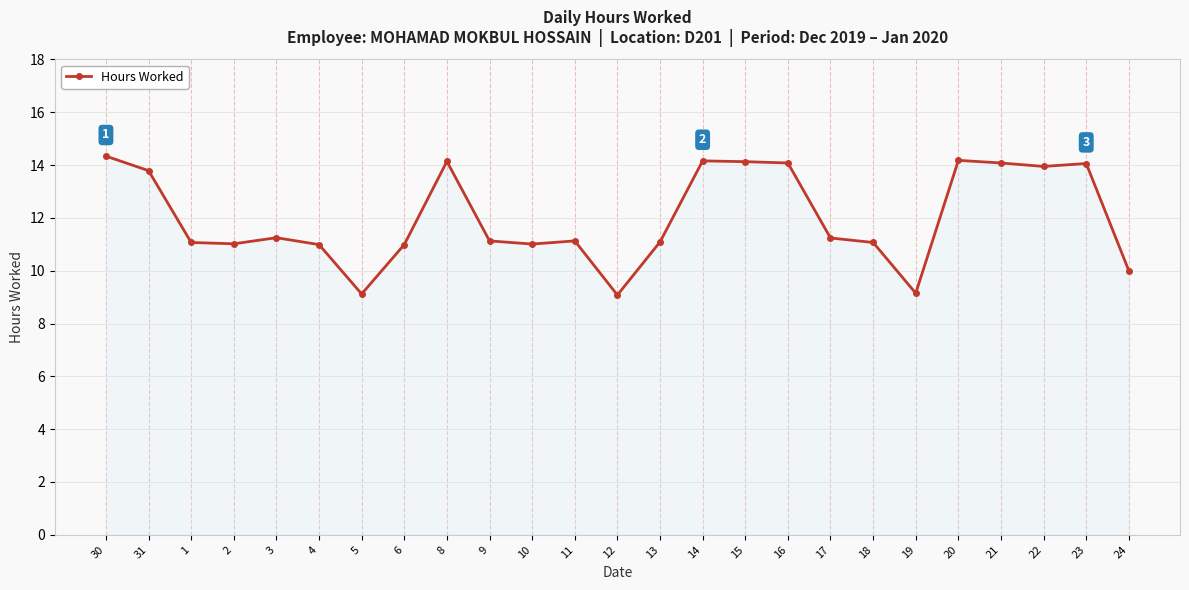

What is the maximum value shown in the chart?

14.3